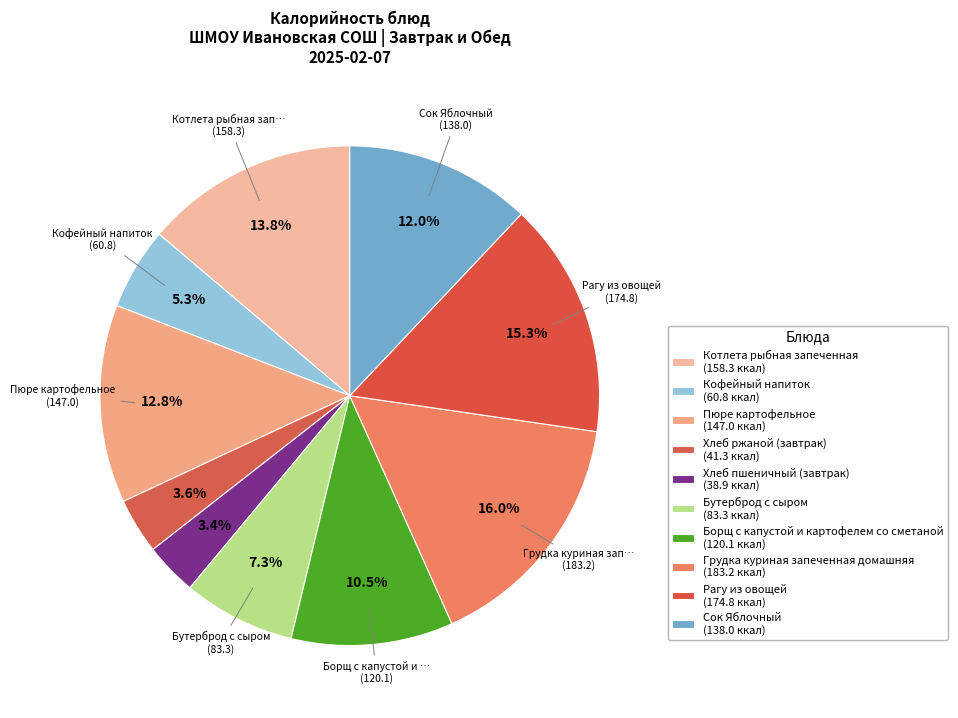

To the nearest percent, what is the difference between the largest and smallest slice percentages?

13%